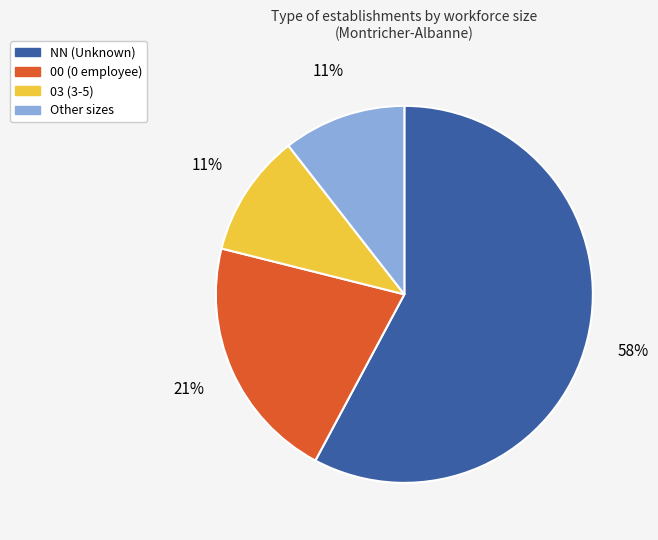

Count the number of slices in the pie.

4